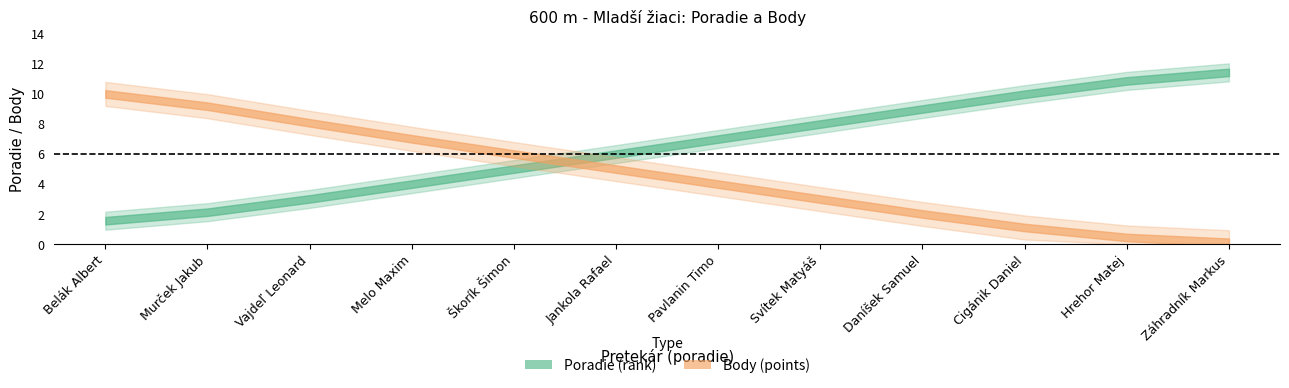

True or false: Poradie and Body cross at least once.

True